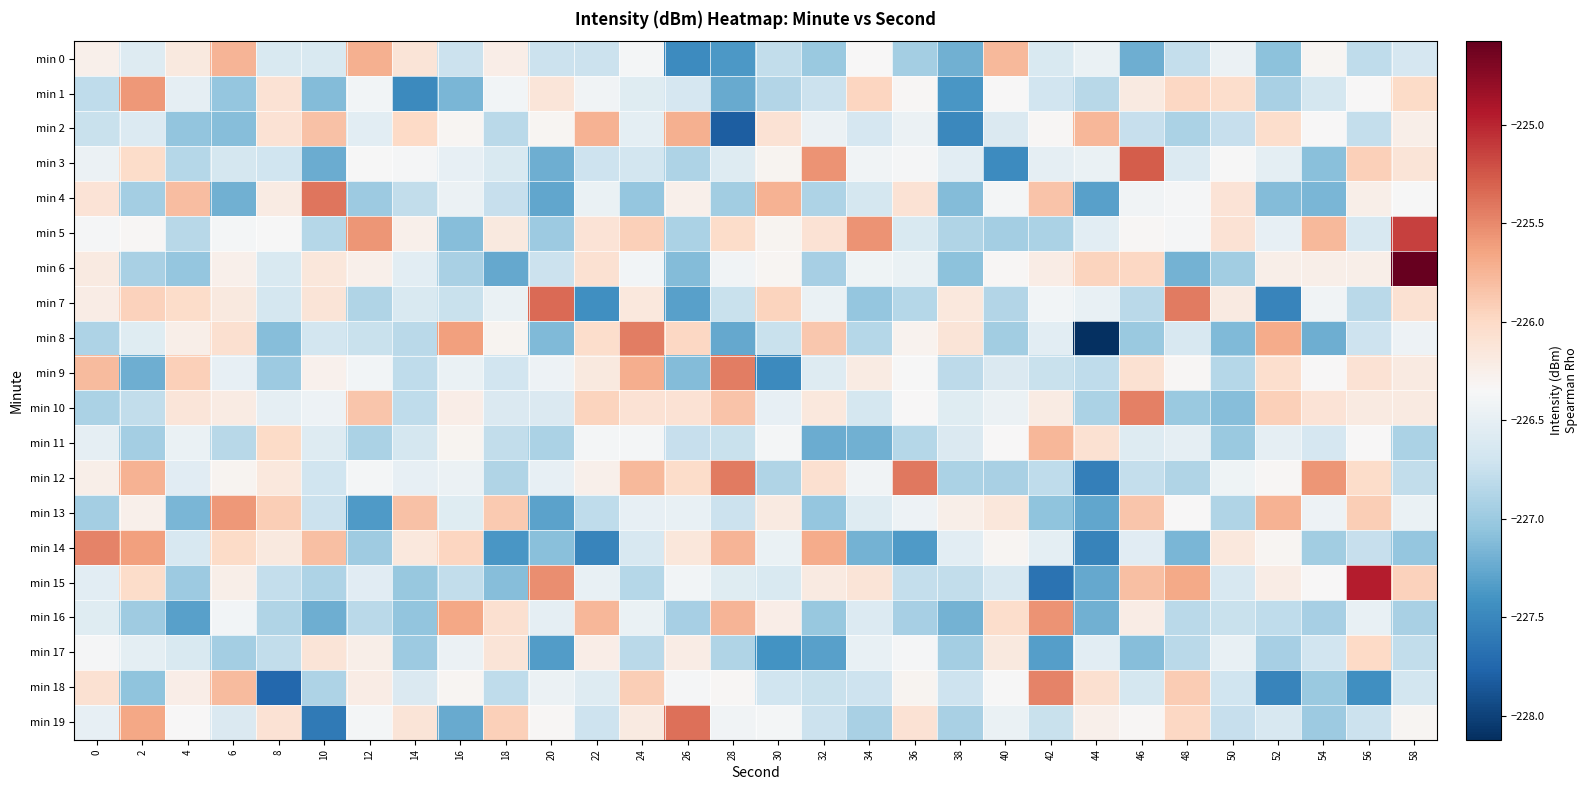

Between 8 and 28, which series saw the biggest shift?

min 2